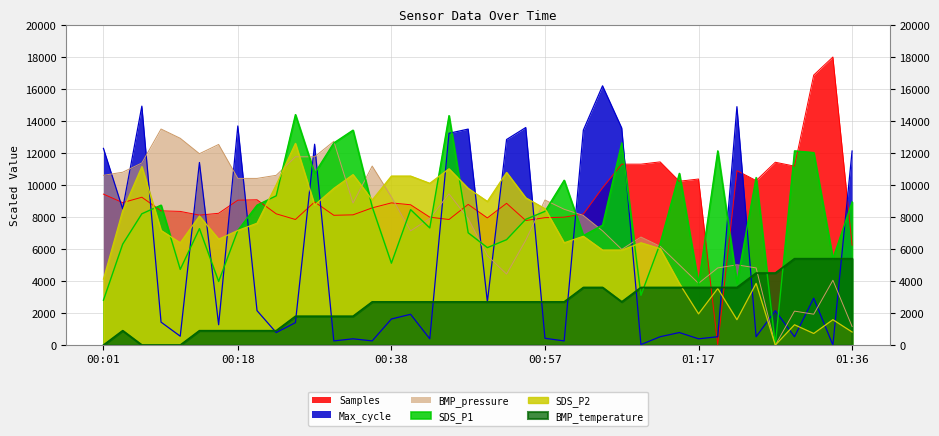

True or false: BMP_pressure and Samples intersect in this chart.

True